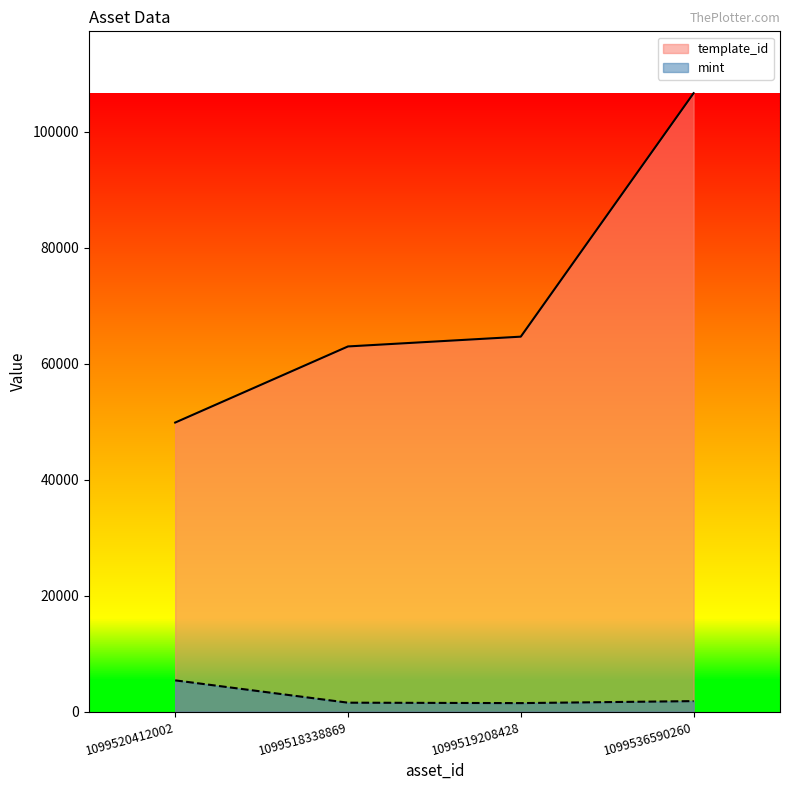

Reading left to right, what are all the values shown in this chart?

template_id: 49849	62974	64660	106640
mint: 5401	1551	1478	1822